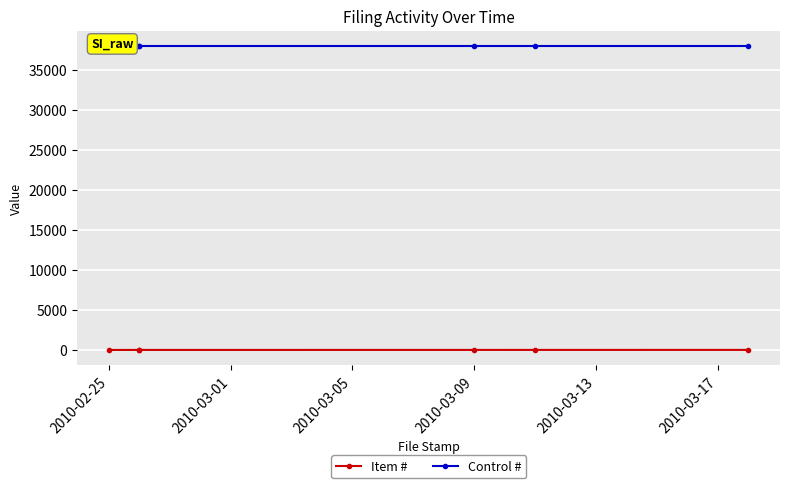

Is it true that Item # equals 1 at 2010-03-09?

False